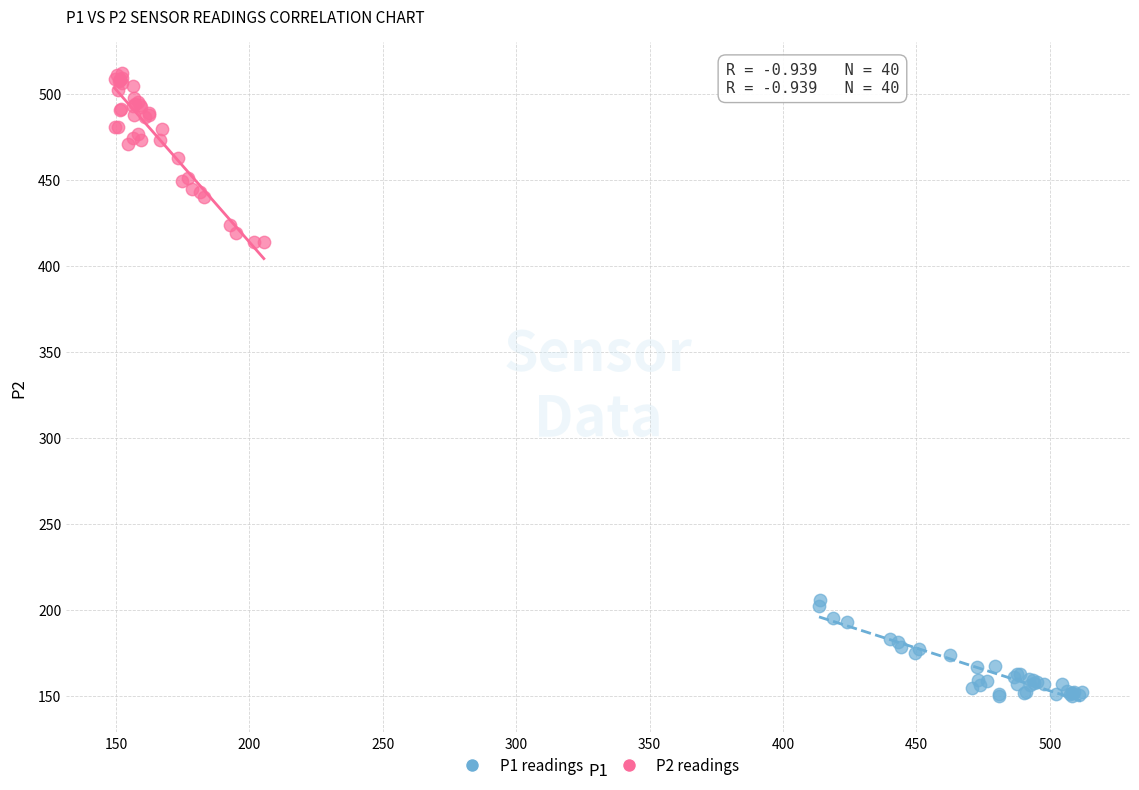

Which series reaches the minimum Y coordinate?

P1 readings